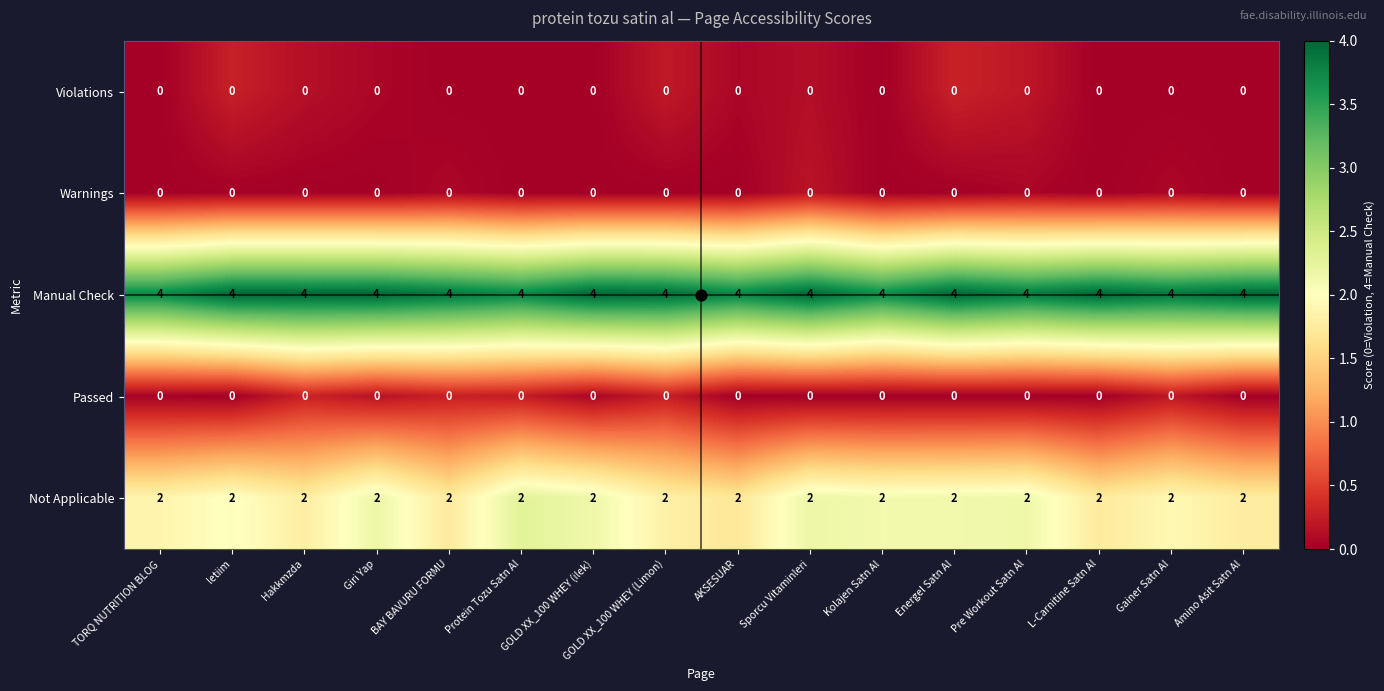

Which series has the largest total across all categories?

Manual Check